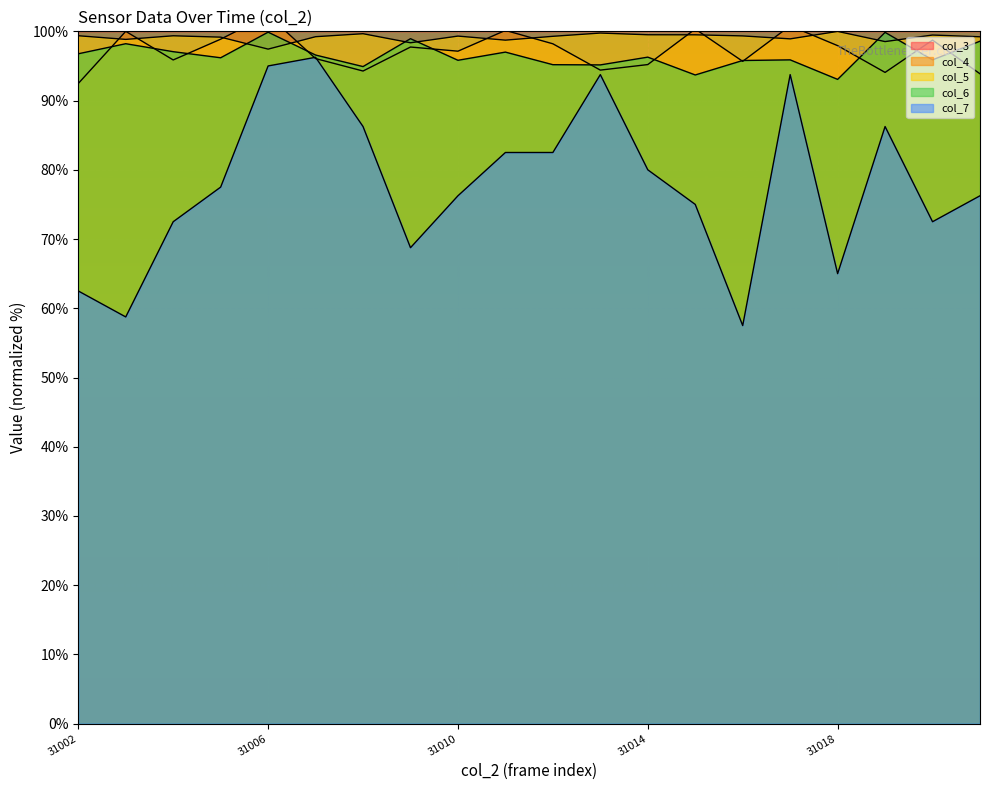

Reading left to right, transcribe all the data shown in this chart.

col_3: 100.0	100.0	100.0	100.0	100.0	100.0	100.0	100.0	100.0	100.0	100.0	100.0	100.0	100.0	100.0	100.0	100.0	100.0	100.0	100.0
col_4: 92.5	100.0	95.9	98.9	102.3	96.1	94.3	97.7	97.1	100.1	98.2	94.4	95.2	100.3	95.7	100.8	97.9	94.1	98.7	93.9
col_5: 99.4	98.8	99.4	99.2	97.4	99.2	99.7	98.3	99.3	98.7	99.3	99.8	99.5	99.5	99.3	98.9	100.0	98.5	99.5	99.2
col_6: 96.8	98.2	97.1	96.2	99.9	96.6	94.9	98.9	95.8	97.0	95.2	95.2	96.3	93.7	95.8	95.9	93.1	99.8	95.9	98.6
col_7: 62.5	58.8	72.5	77.5	95.0	96.2	86.2	68.8	76.2	82.5	82.5	93.8	80.0	75.0	57.5	93.8	65.0	86.2	72.5	76.2